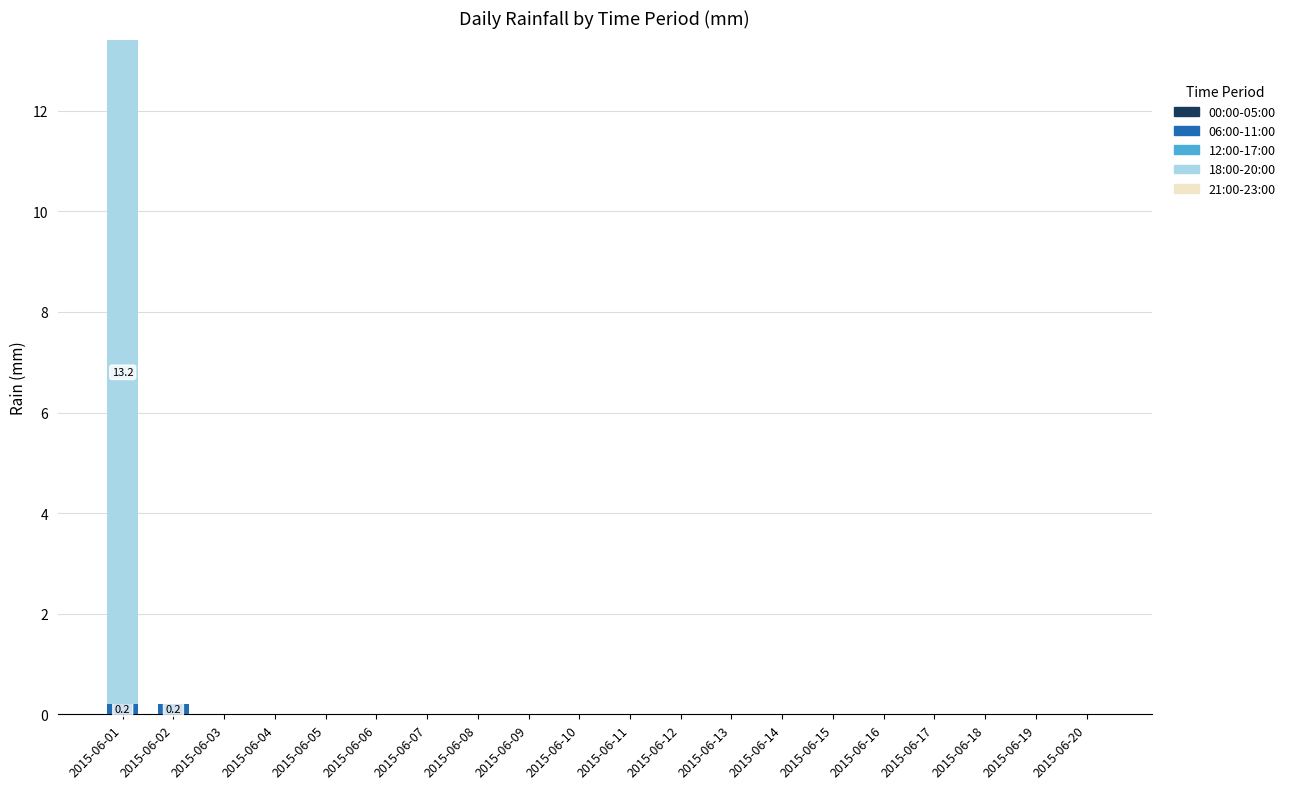

What is the sum of all 06:00-11:00 values?

0.4